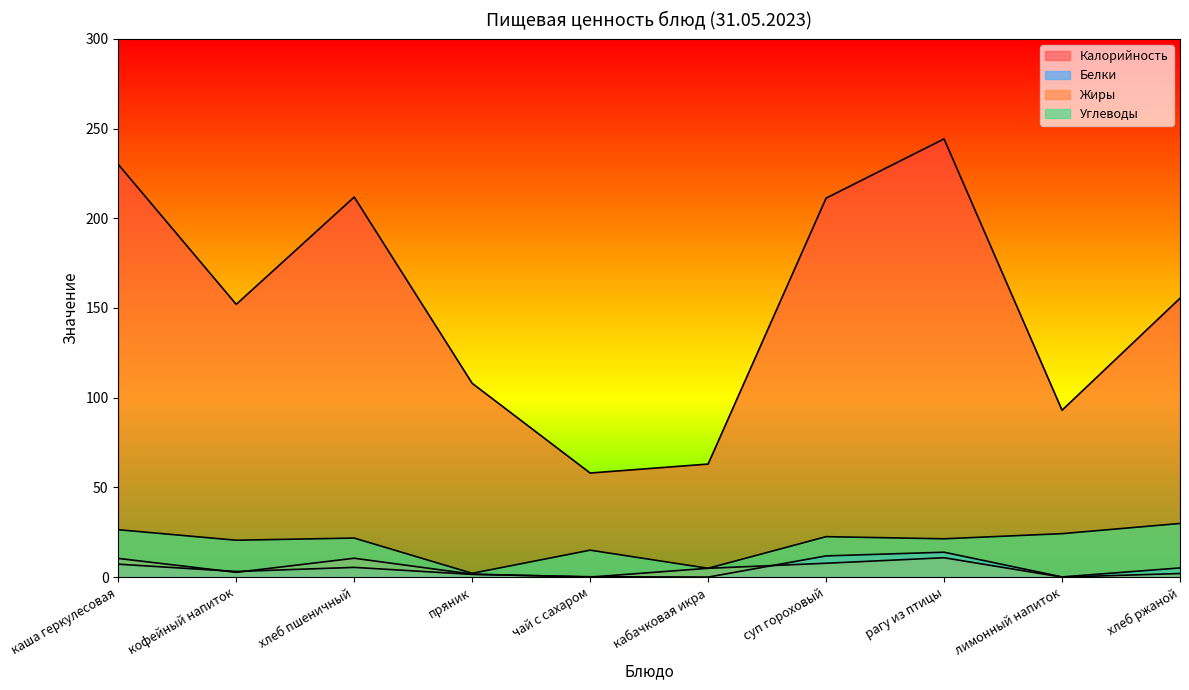

Between хлеб пшеничный and кофейный напиток, which is larger?

хлеб пшеничный